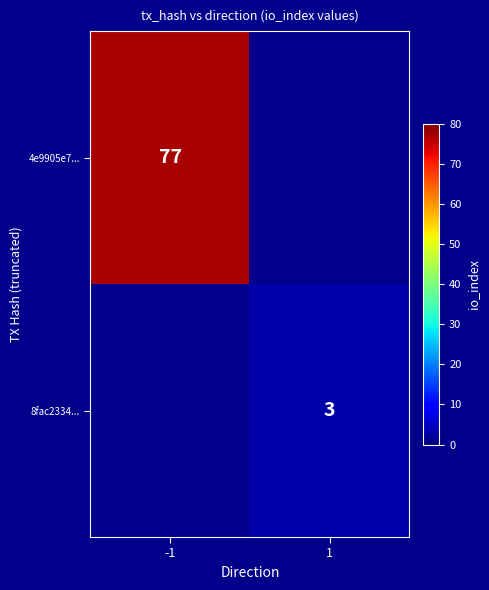

Is it true that 8fac2334... equals 3 at 1?

True